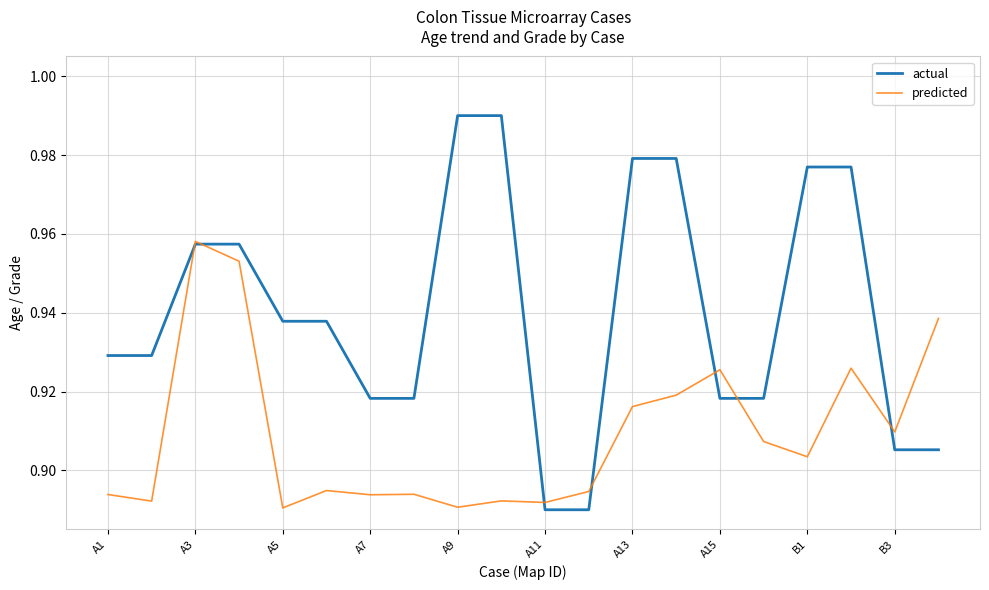

Which series has the largest total across all categories?

actual